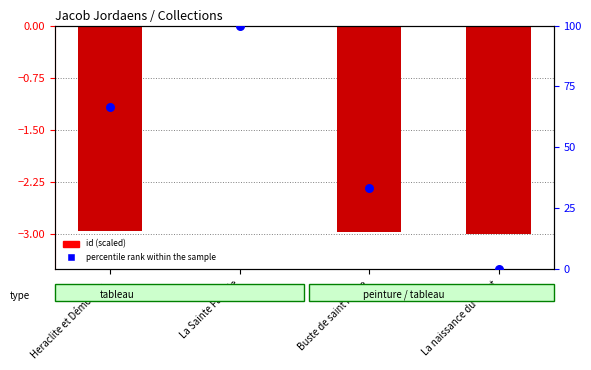

Between La Sainte Famille and La naissance du Christ, which is larger?

La Sainte Famille